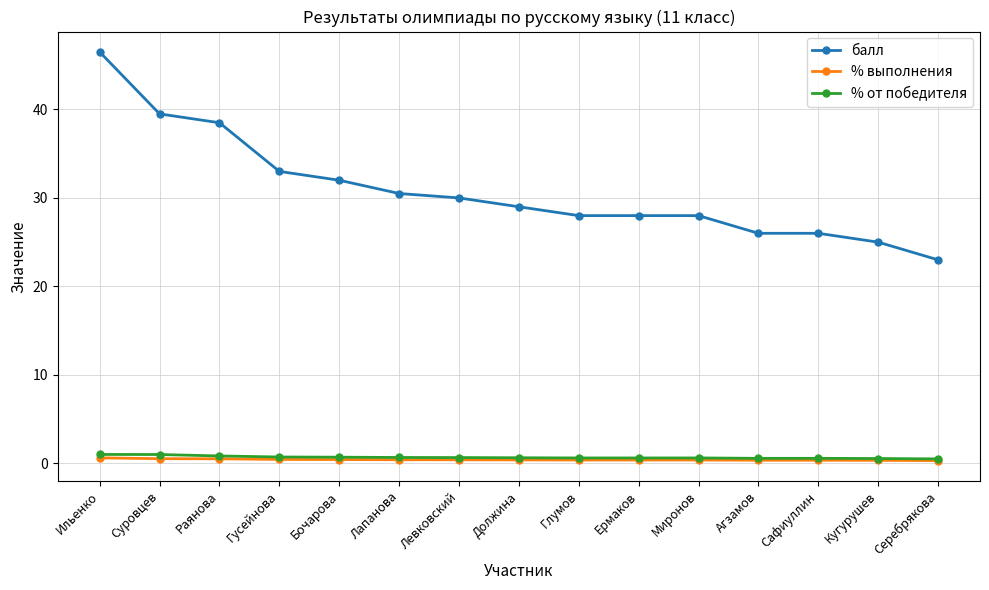

Which series changed the most between Суровцев and Сафиуллин?

балл